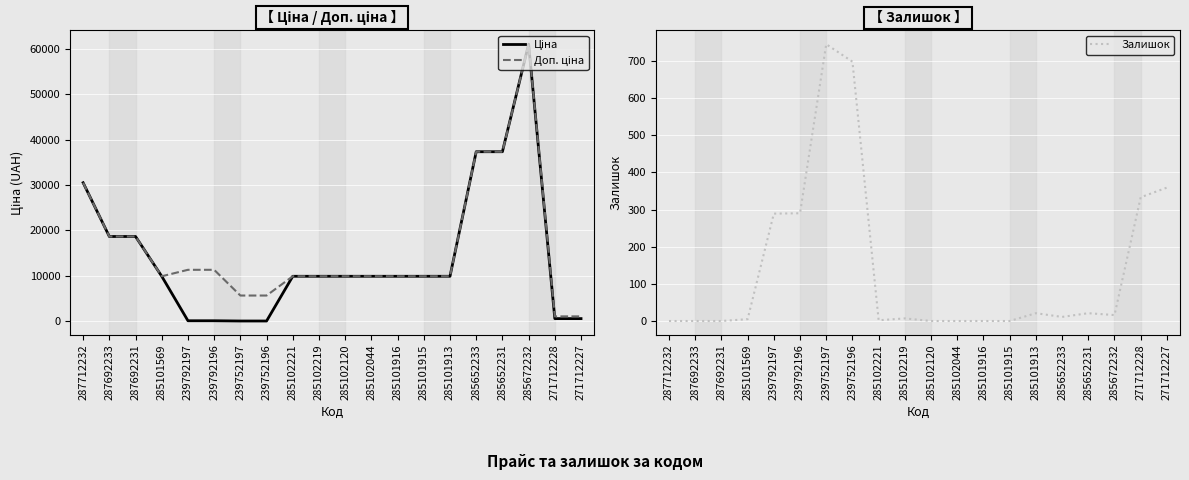

What is the sum of the Доп. ціна values at 285101915 and 285101569?

19817.0